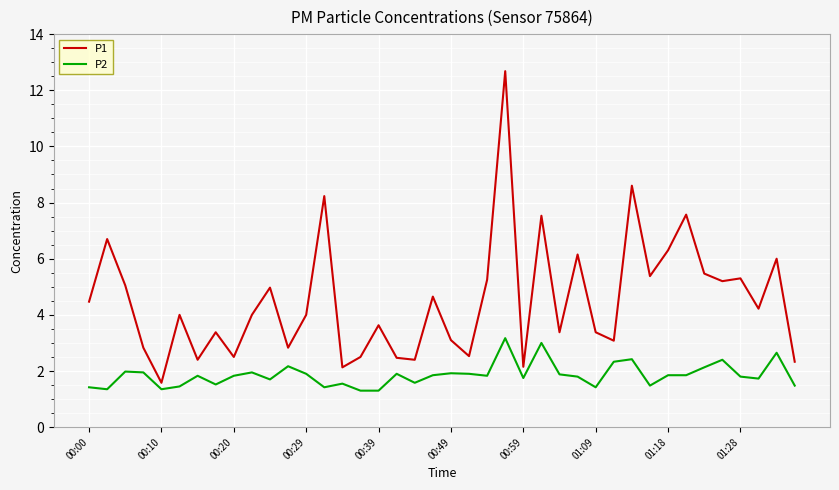

What is the minimum value for P2?

1.3